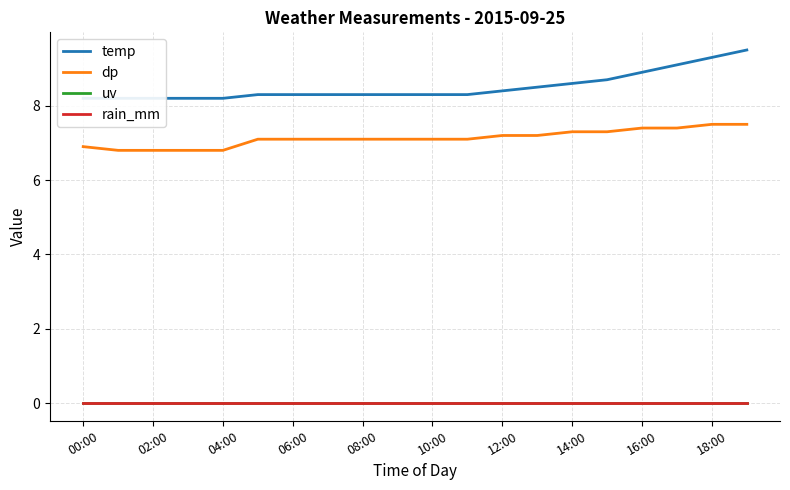

Rank the series by their maximum value, from lowest to highest.

uv, rain_mm, dp, temp